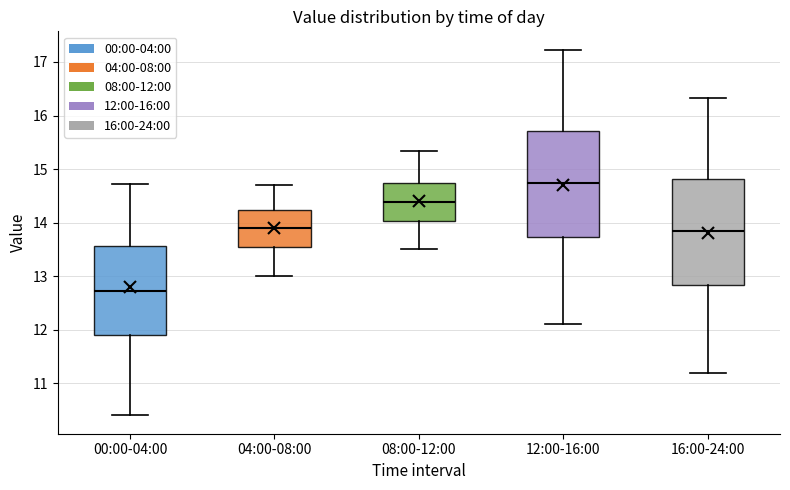

Where is the lower edge of the box for 08:00-12:00 on the y-axis? The values are not printed on the chart, so give them approximately, as read against the axis.

14.0